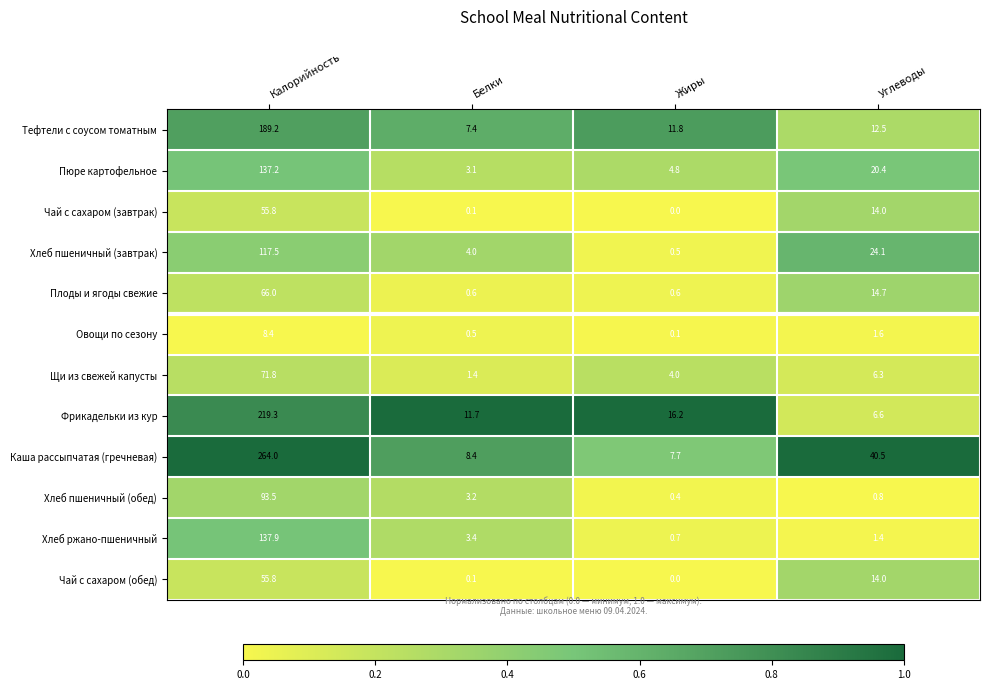

Is it true that Каша рассыпчатая (гречневая) equals 264.0 at Калорийность?

True